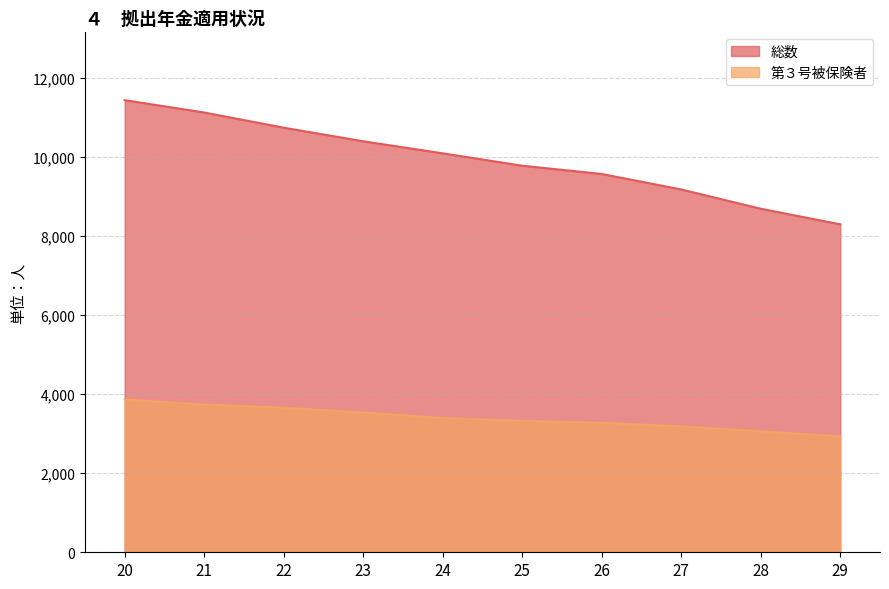

How many lines are shown in the chart?

2